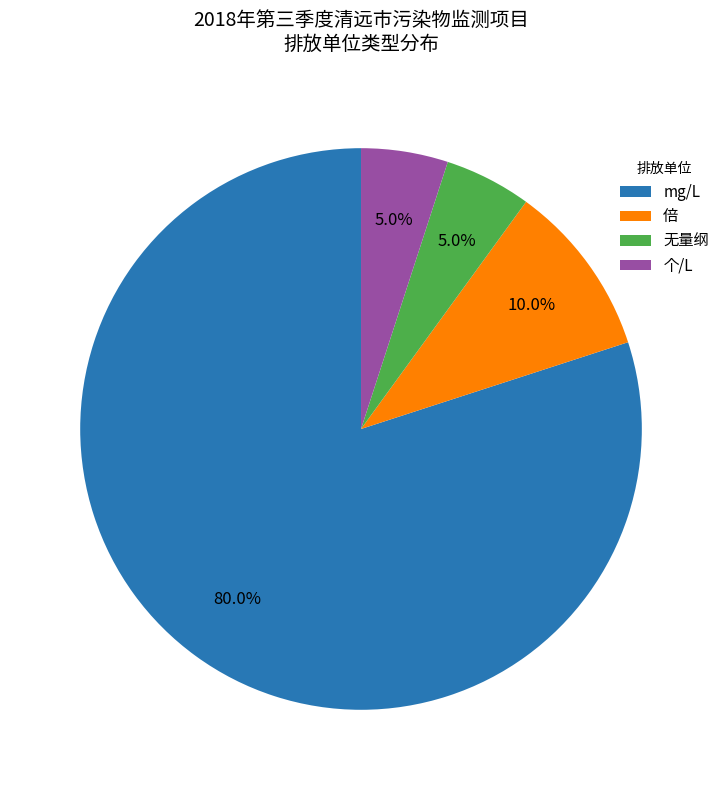

What is the largest slice in the pie chart?

mg/L